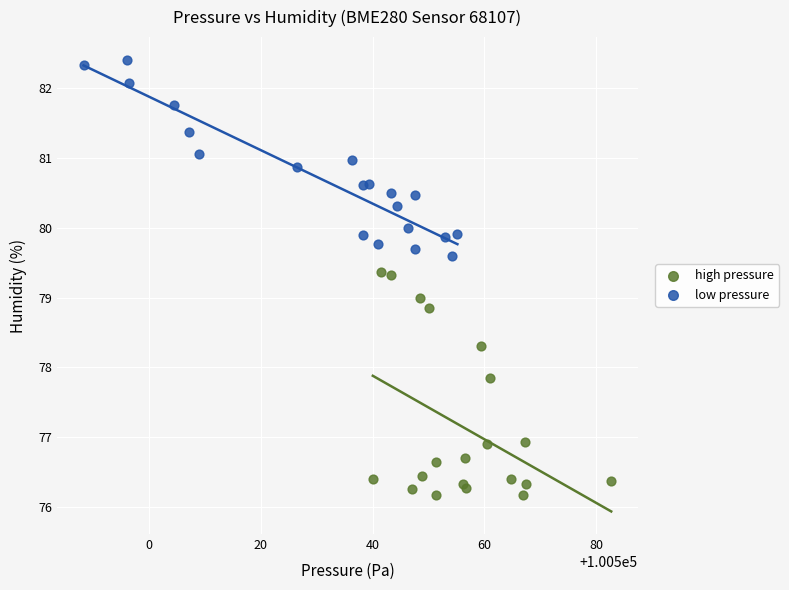

Which series has the largest Y range (max minus min)?

high pressure